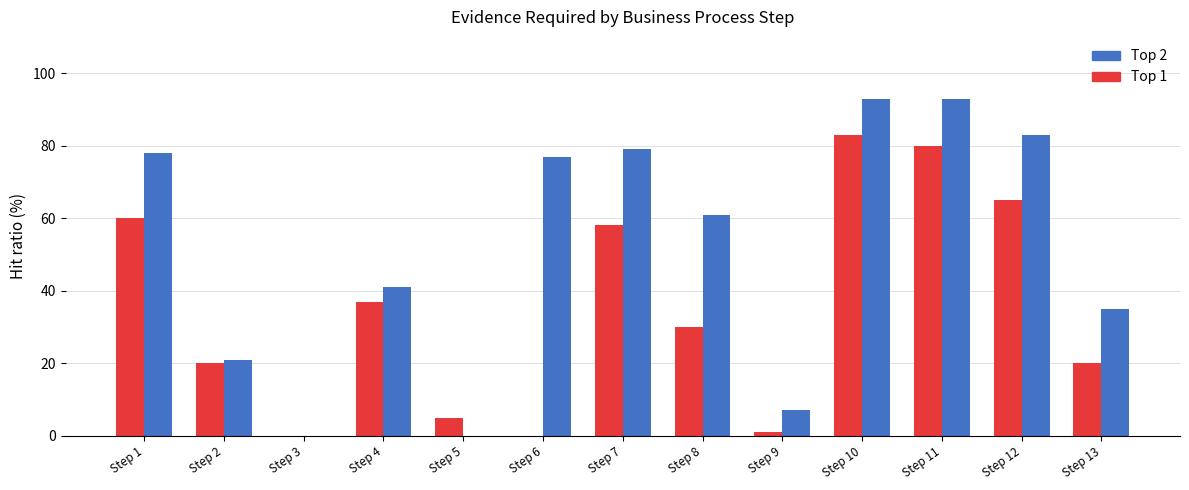

What is the total value across all series at Step 5?

5